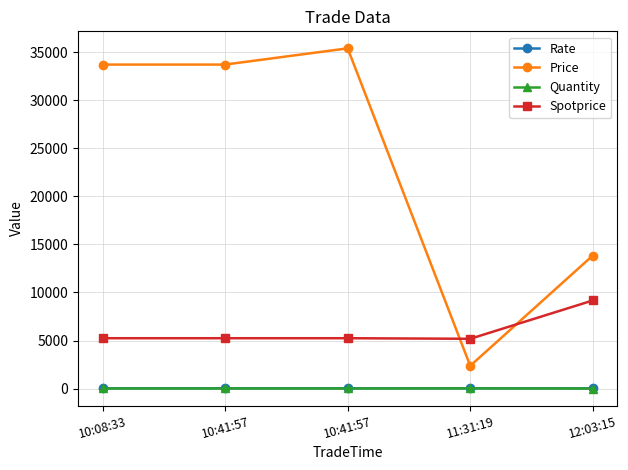

At which label does Price reach its minimum?

11:31:19